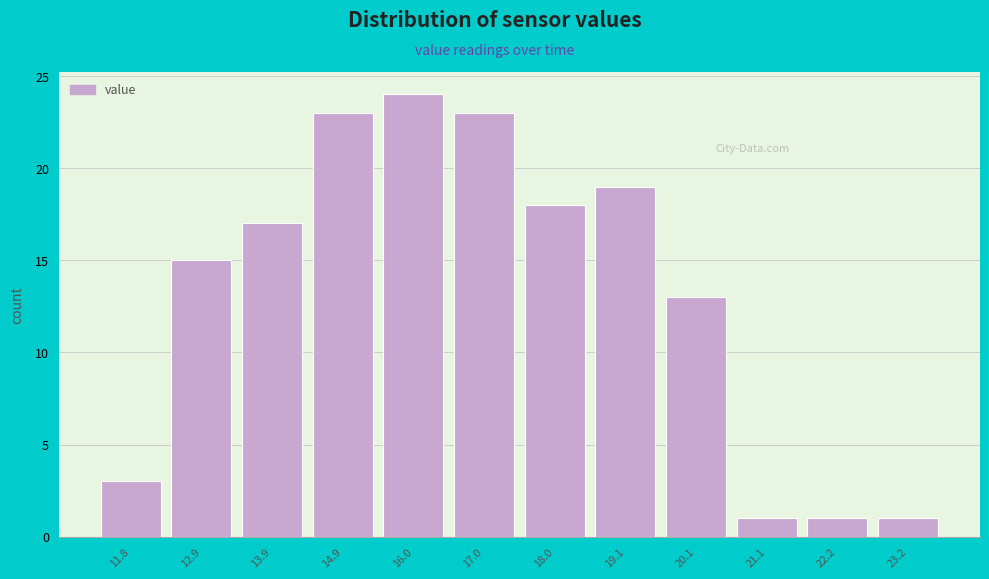

Reading right to left, transcribe all the data shown in this chart.

1	1	1	13	19	18	23	24	23	17	15	3